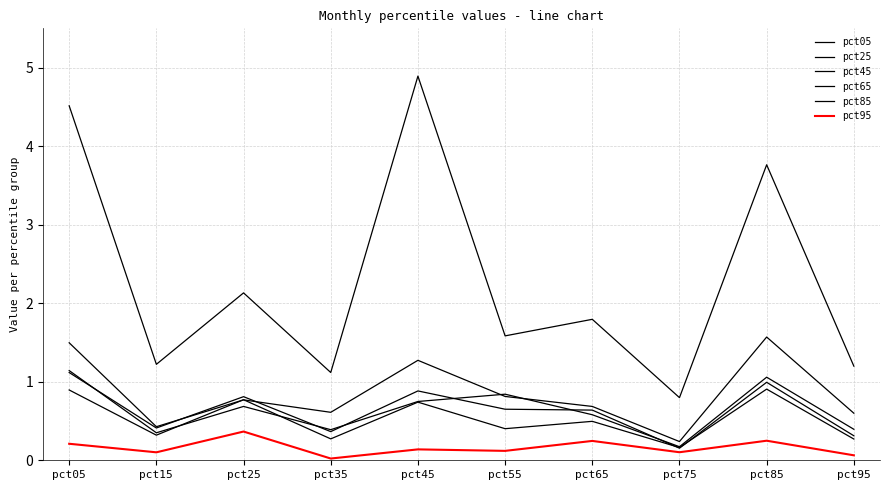

Reading left to right, what are all the values shown in this chart?

pct05: 4.5	1.2	2.1	1.1	4.9	1.6	1.8	0.8	3.8	1.2
pct25: 1.5	0.4	0.8	0.6	1.3	0.8	0.7	0.2	1.6	0.6
pct45: 1.1	0.4	0.7	0.4	0.7	0.8	0.6	0.2	1.1	0.4
pct65: 1.1	0.4	0.8	0.4	0.9	0.7	0.6	0.2	1.0	0.3
pct85: 0.9	0.3	0.8	0.3	0.7	0.4	0.5	0.2	0.9	0.3
pct95: 0.2	0.1	0.4	0.0	0.1	0.1	0.2	0.1	0.2	0.1